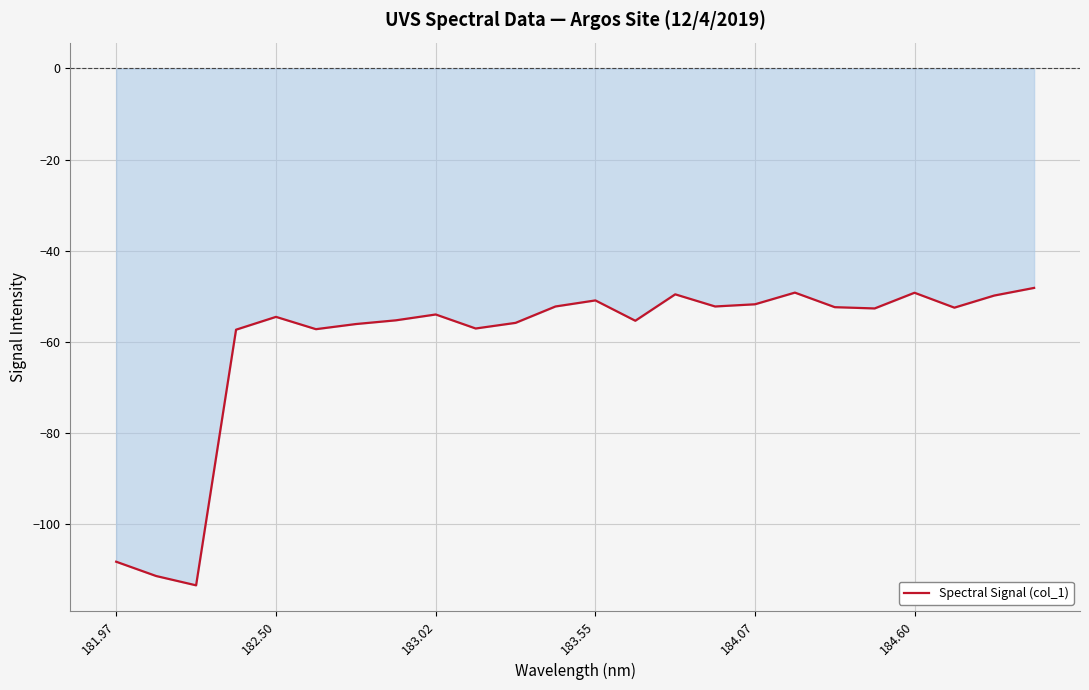

What is the maximum value shown in the chart?

-48.2